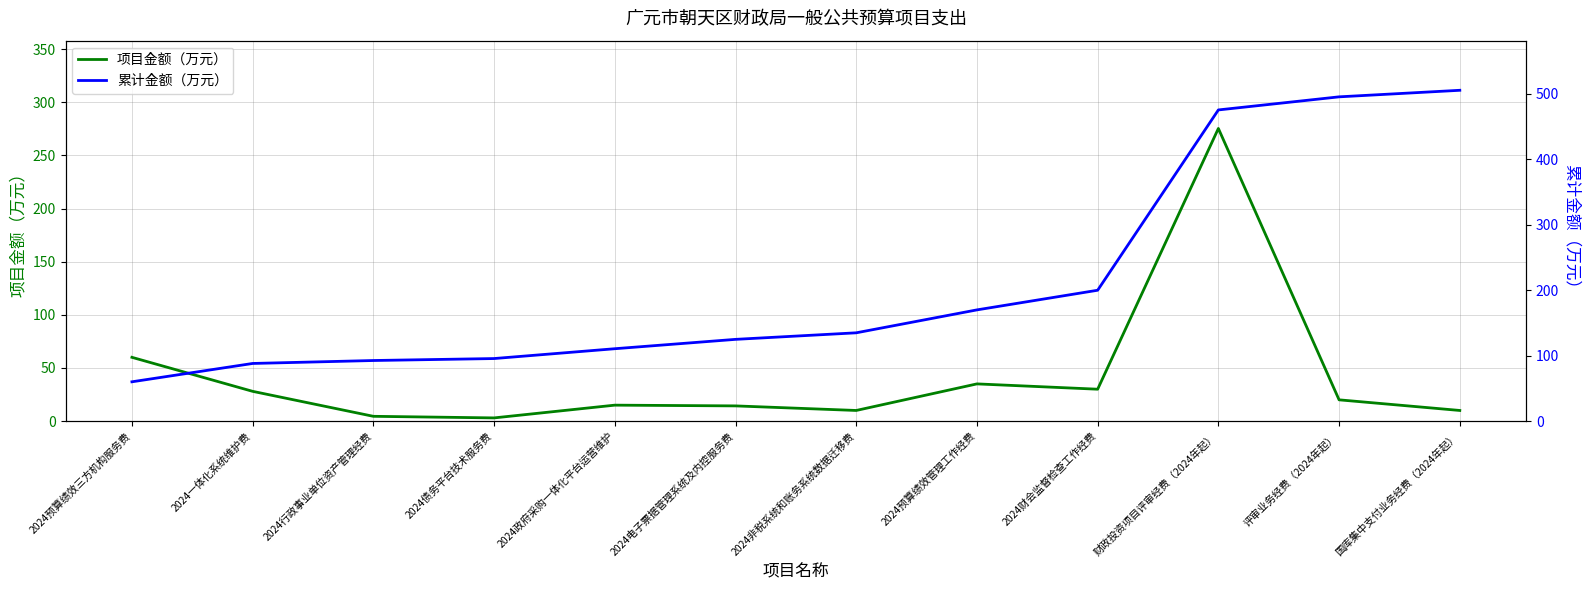

How many data points in 累计金额（万元） are above 134?

6